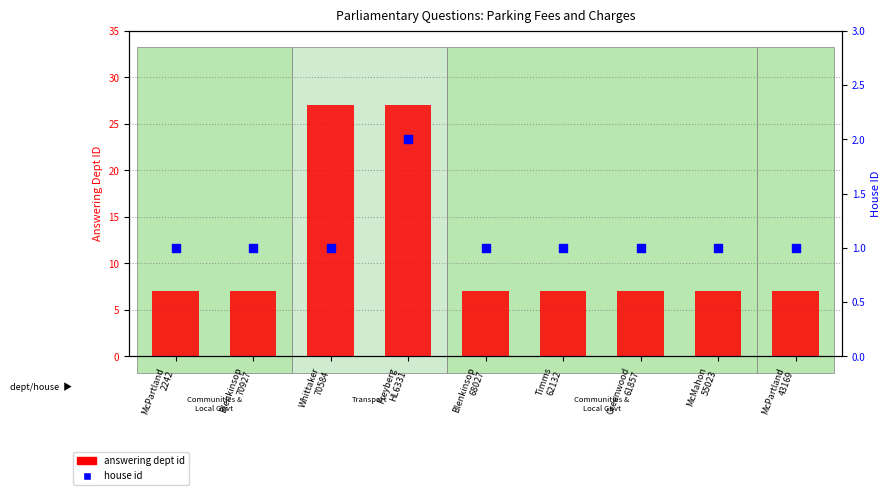

Which series contains the lowest Y value?

house id